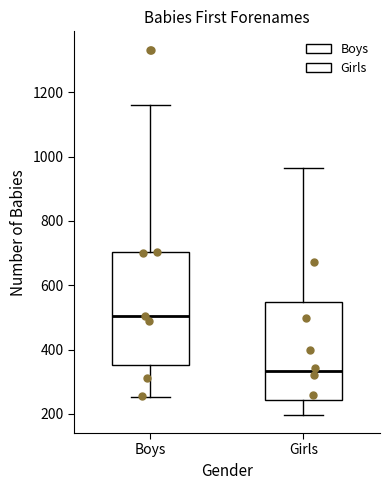

Where does the lower whisker of the box for Girls end on the y-axis? The values are not printed on the chart, so give them approximately, as read against the axis.

200